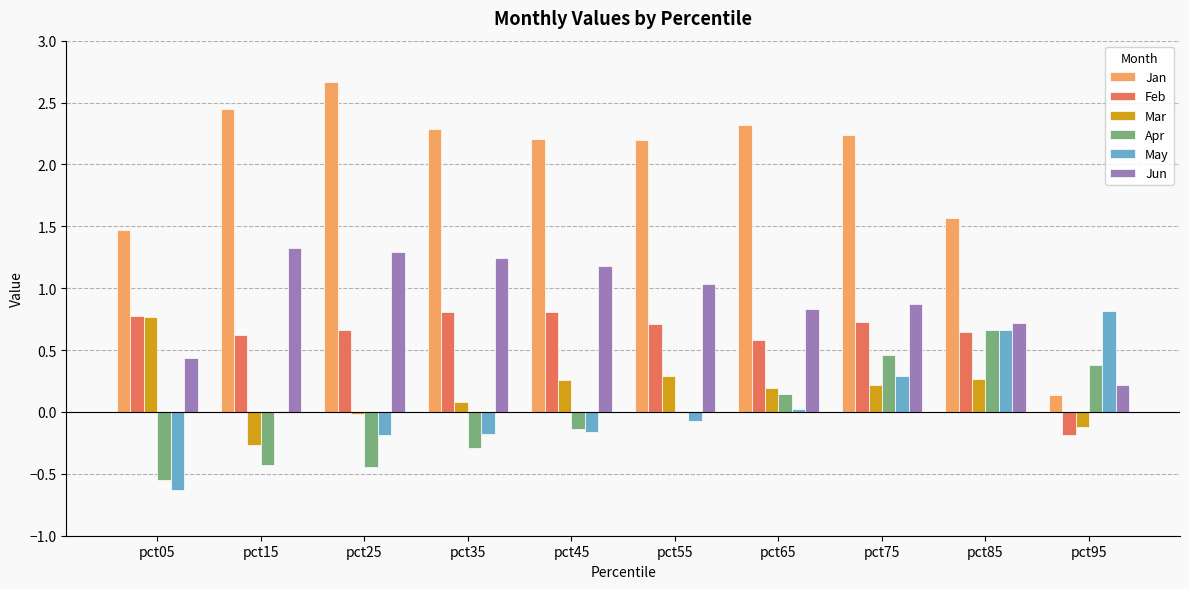

What is the maximum value for Mar?

0.8